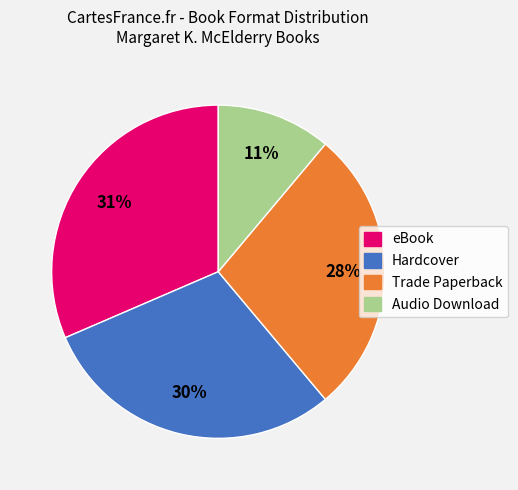

To the nearest percent, what percentage of the pie is Audio Download?

11%